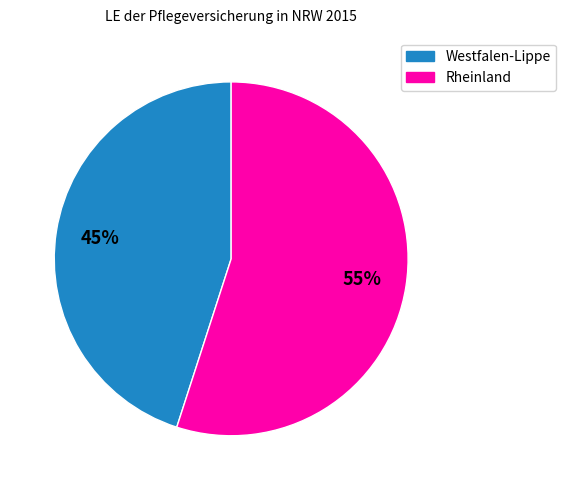

What percentage is the Rheinland slice, to the nearest percent?

55%